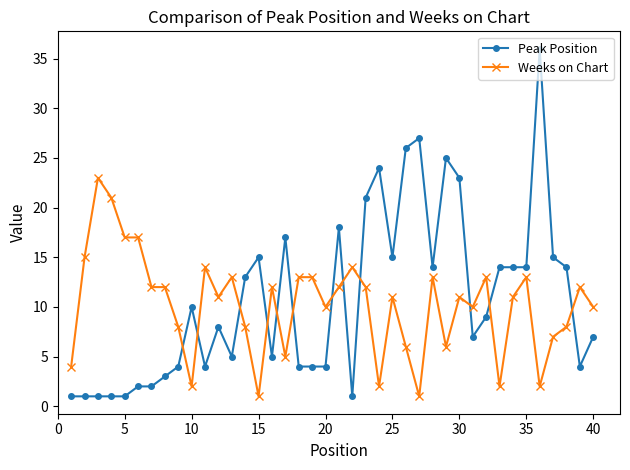

True or false: Weeks on Chart and Peak Position cross at least once.

True